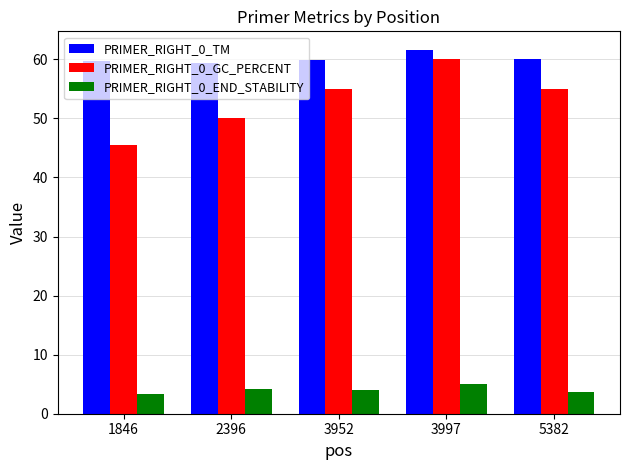

How many bars are there in each group?

3